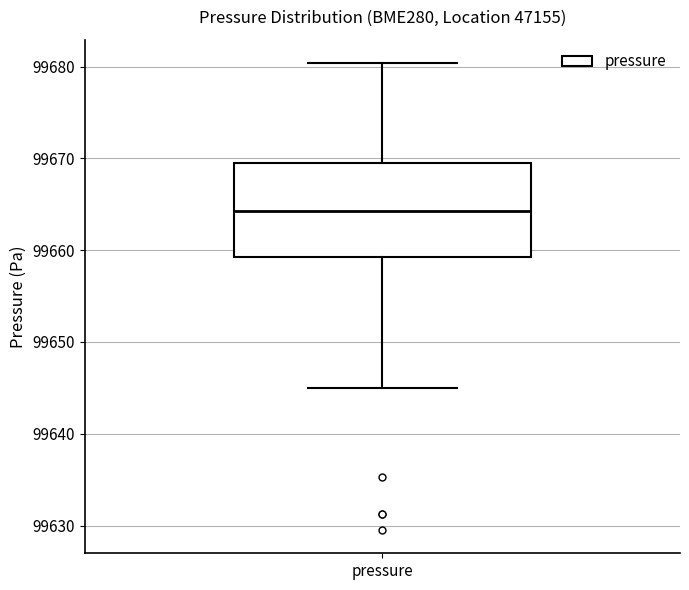

Read this box plot against the y-axis: the position of the median line, the range covered by the box, and the ends of both whiskers. The values are not printed on the chart, so give them approximately, as read against the axis.

median 99664, box 99659 to 99669, whiskers 99645 to 99680